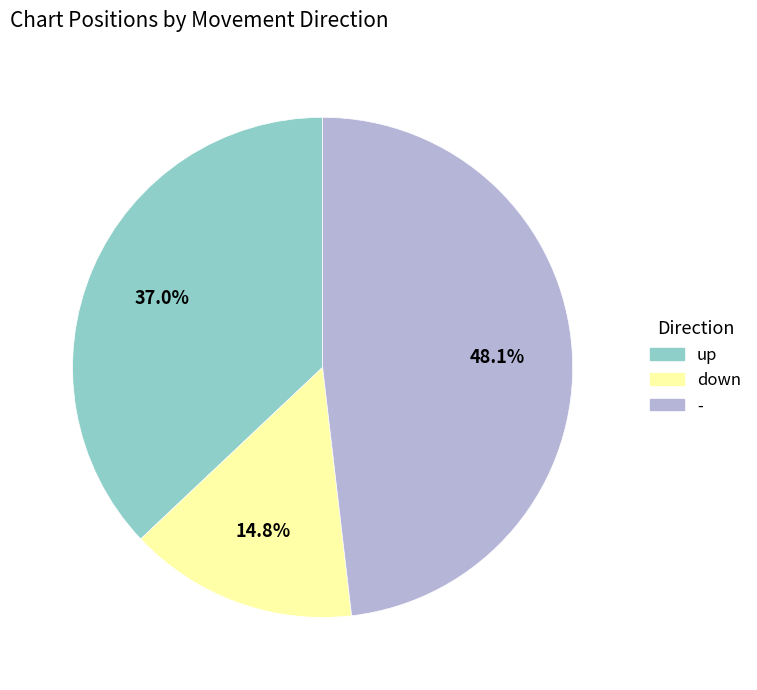

Approximately how many times larger is the value at up compared to -?

0.8